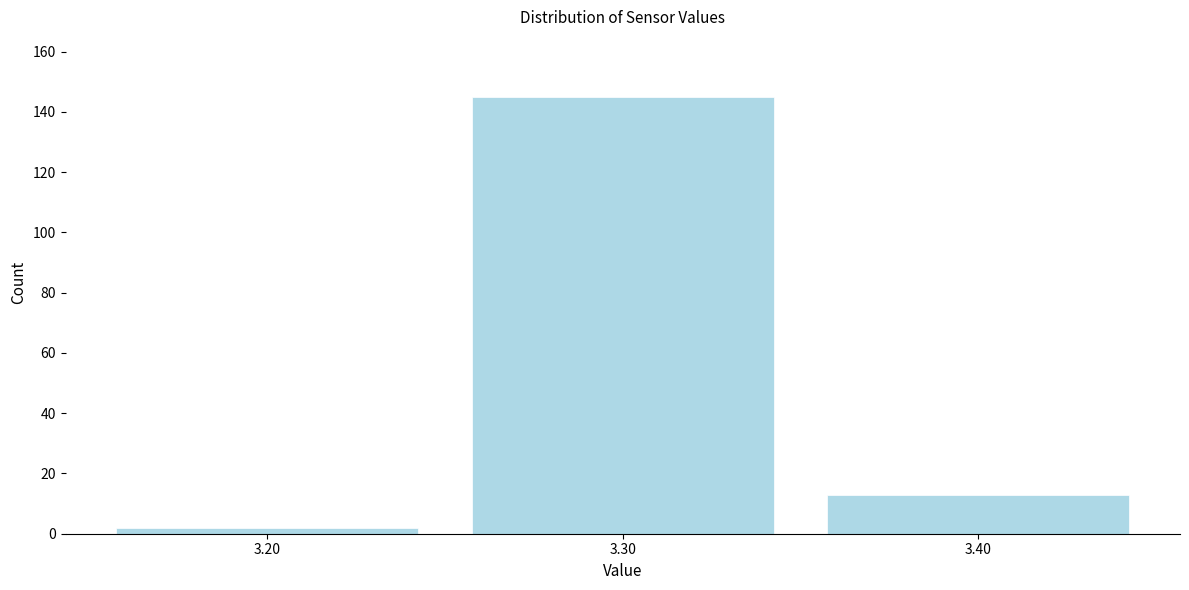

Reading right to left, extract all data points from this chart.

13	145	2